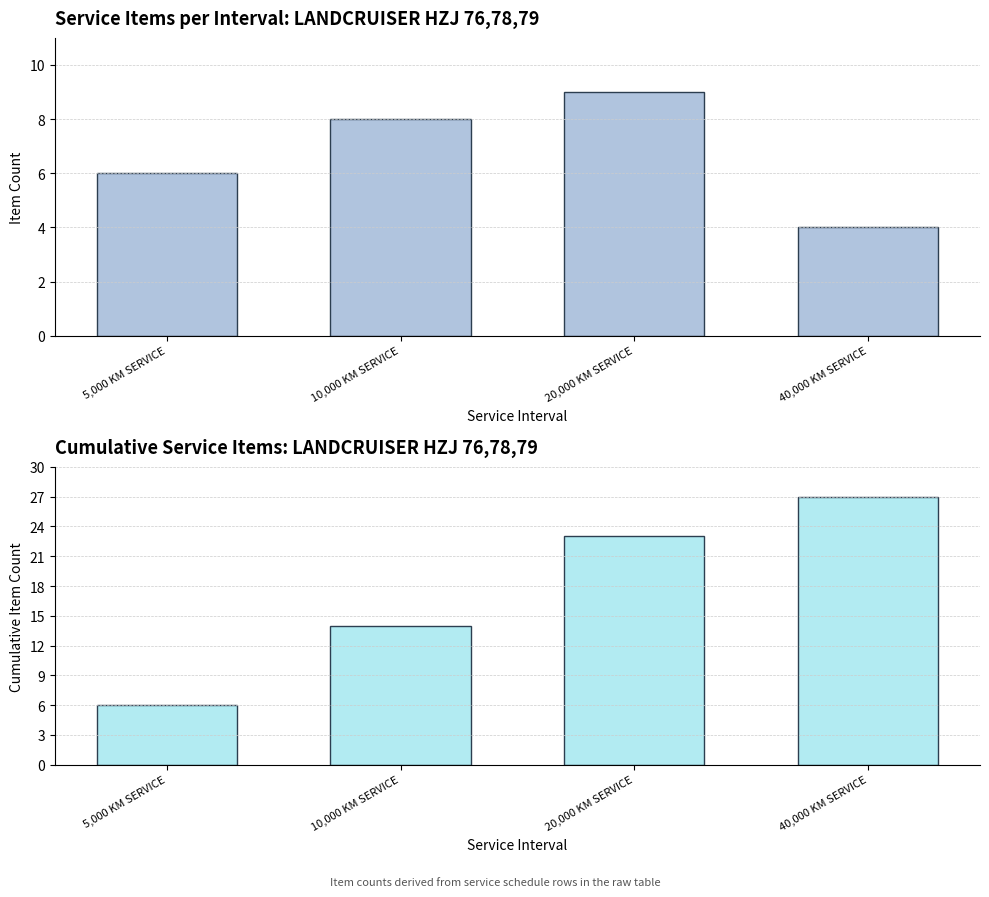

The value of Number of Items at 10,000 KM SERVICE is 2. True or false?

False